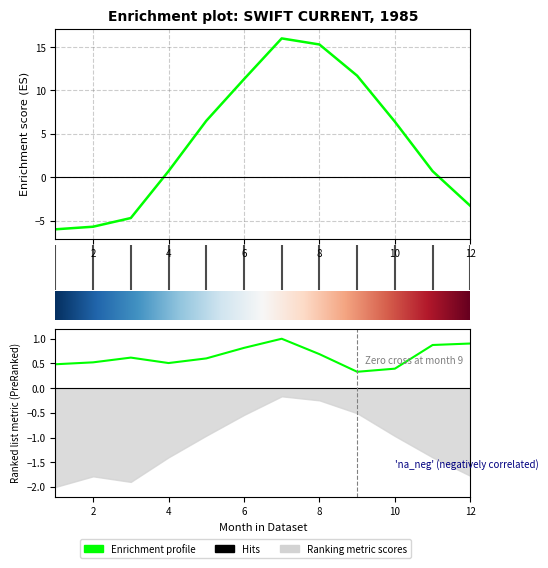

Which category has the lowest value in the P series?

9